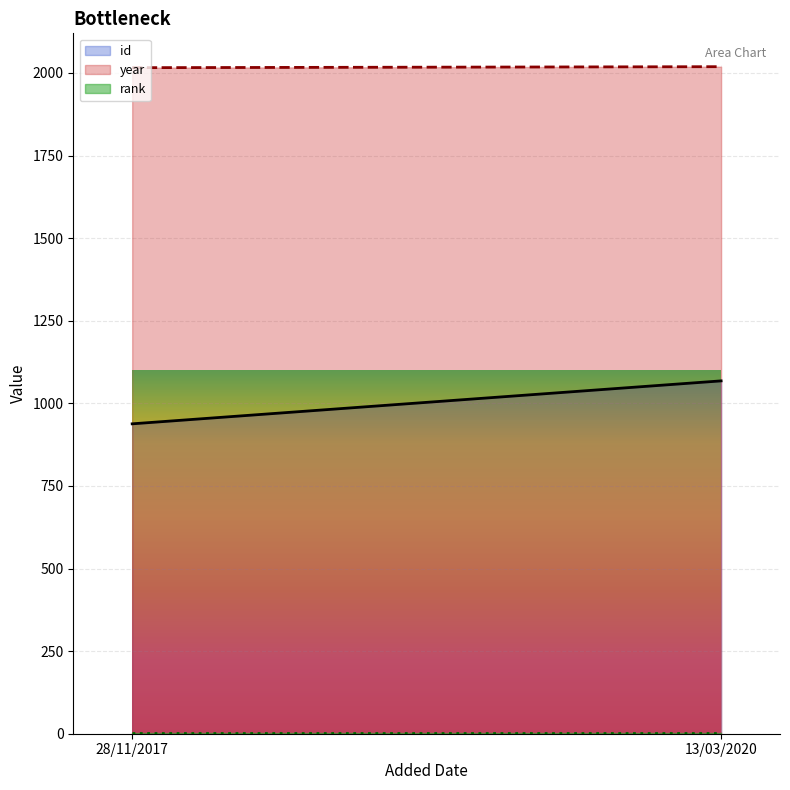

What is the sum of all year values?

4035